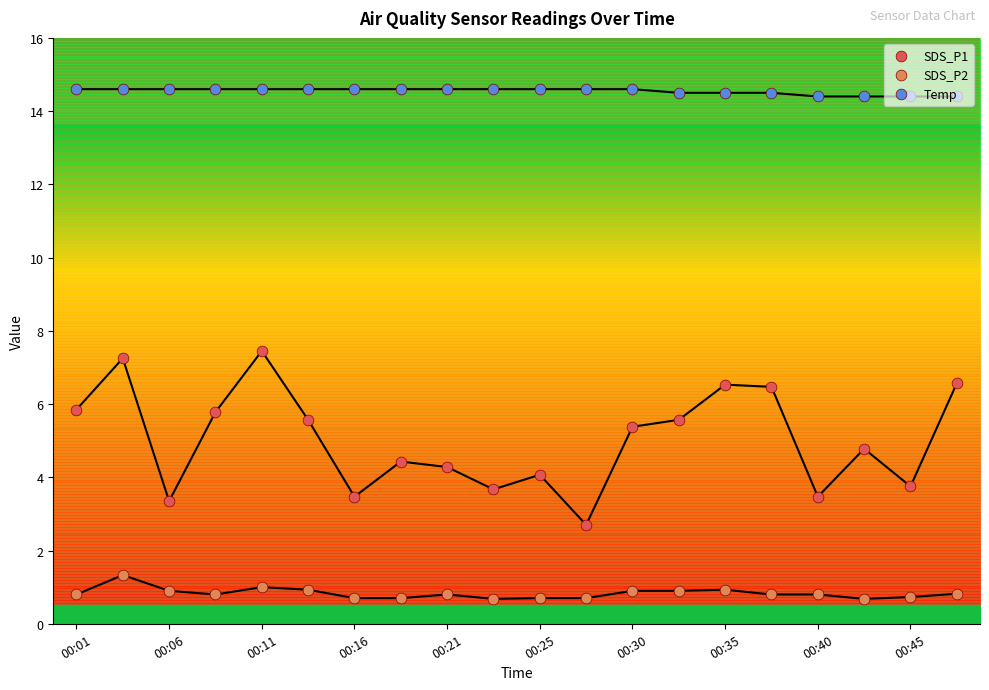

Which series has the largest total across all categories?

Temp